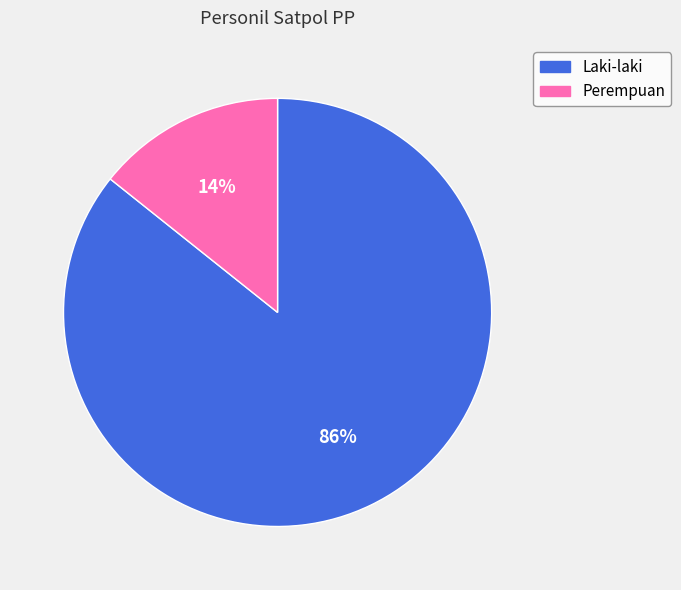

To the nearest percent, what is the combined percentage of Laki-laki and Perempuan?

100%